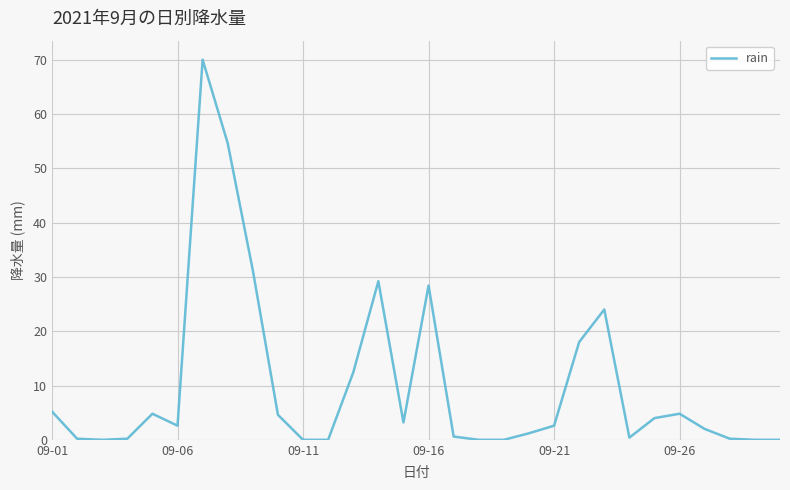

What is the difference between the maximum and minimum values?

70.0